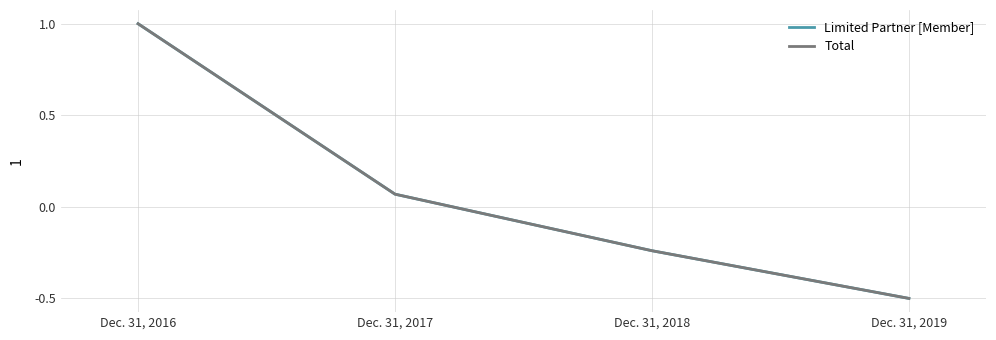

The Total series shows -0.2 at Dec. 31, 2018. True or false?

True